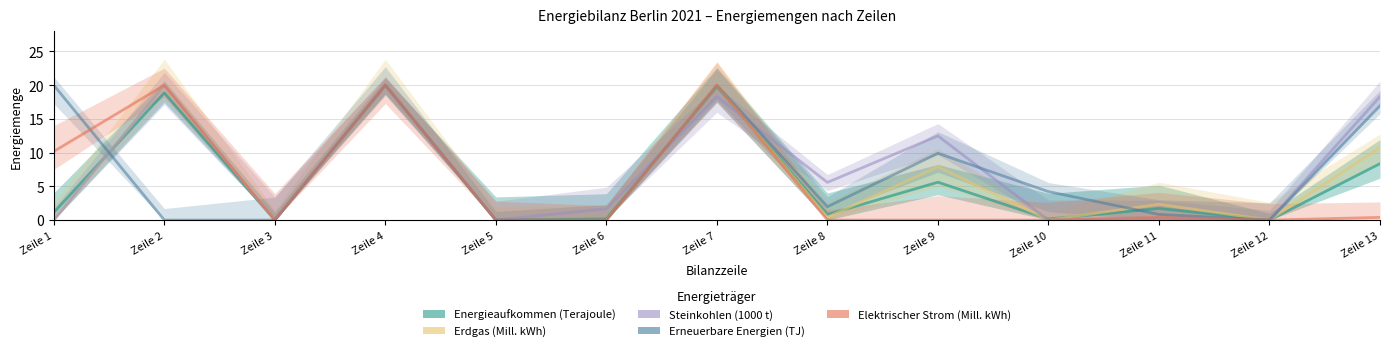

Which has a higher value, Zeile 5 or Zeile 7?

Zeile 7